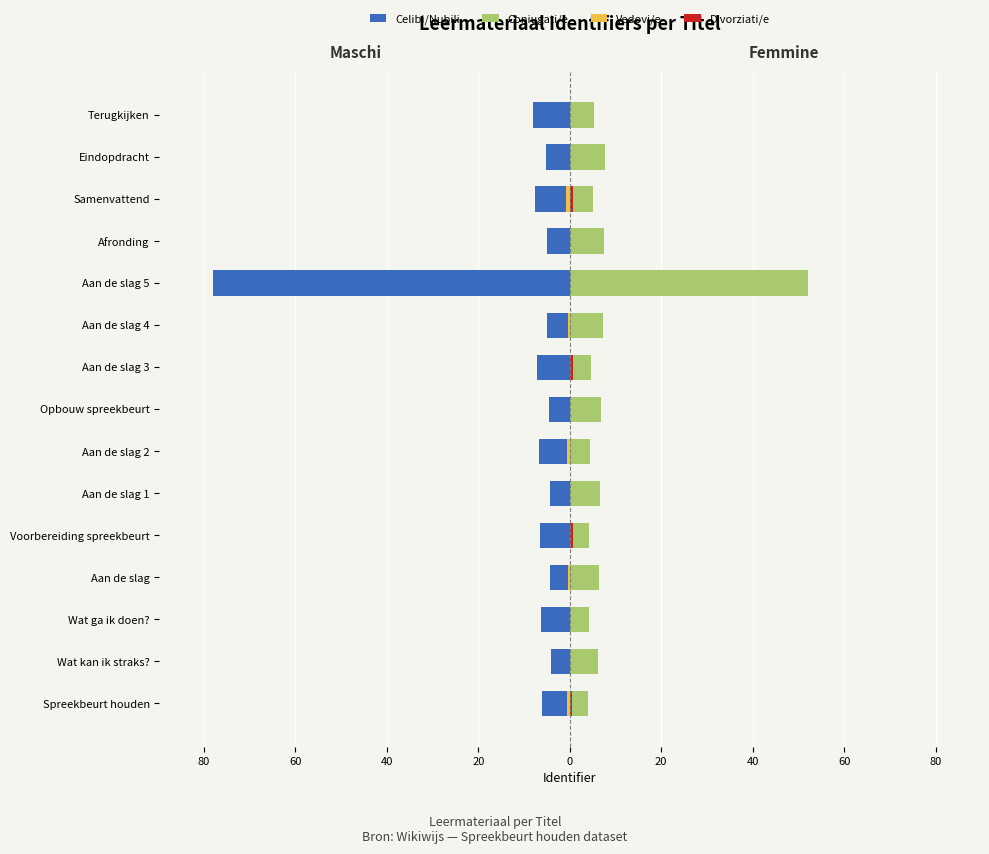

Is the value of Celibi/Nubili at Aan de slag 2 greater than the value of Coniugati/e at Wat ga ik doen??

No